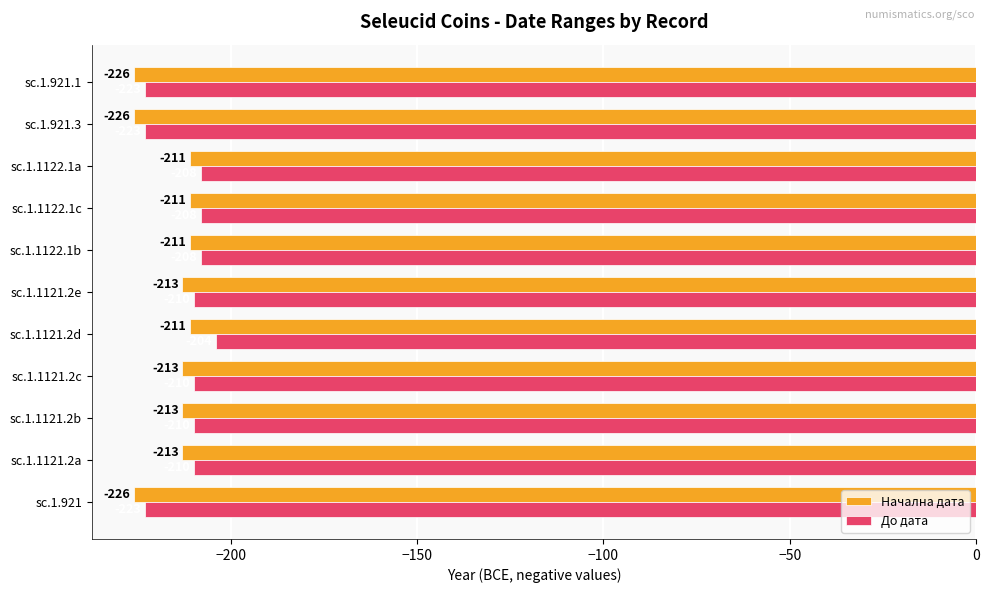

What is the average value of the До дата series?

-212